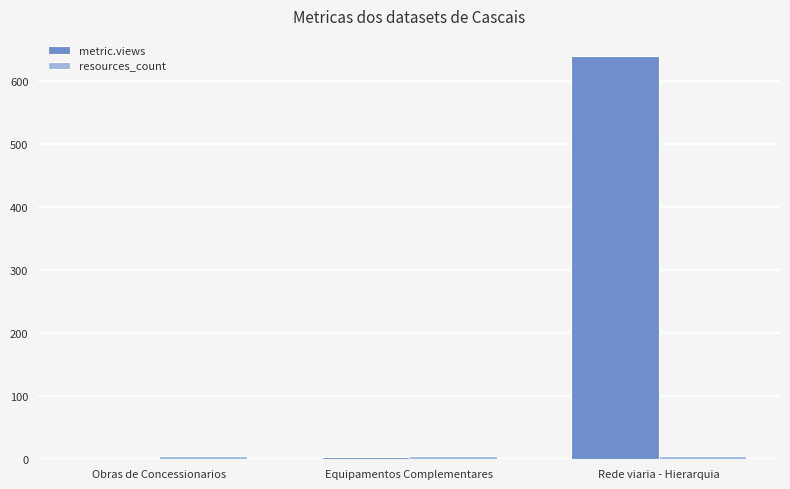

Where is metric.views nearest to the value 320?

Equipamentos Complementares